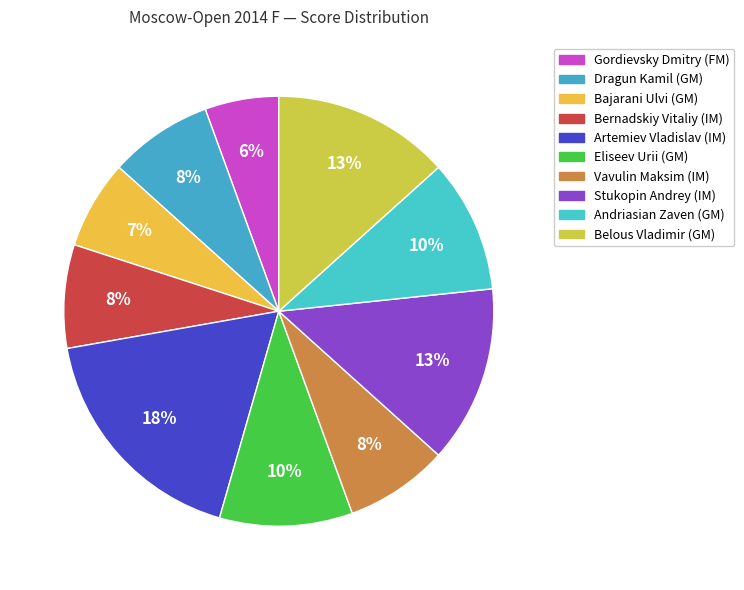

Which category has the smallest portion of the pie?

Gordievsky Dmitry (FM)